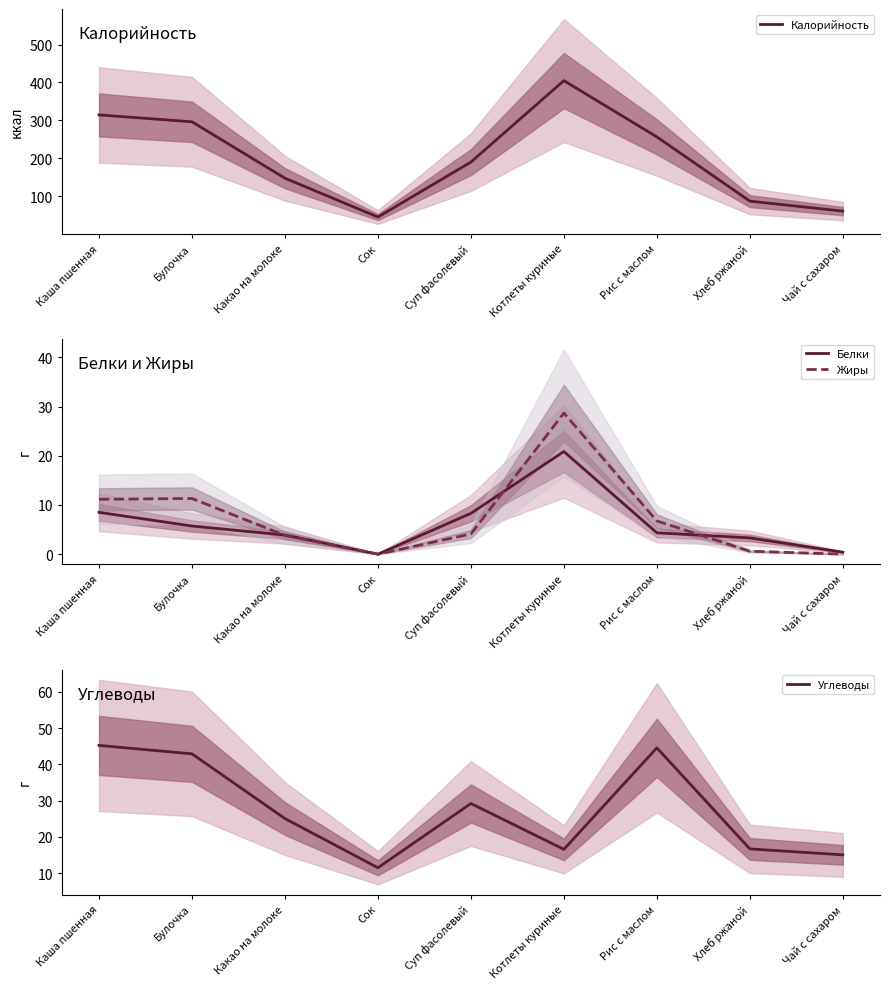

What is the label of the 1st point from the right?

Чай с сахаром